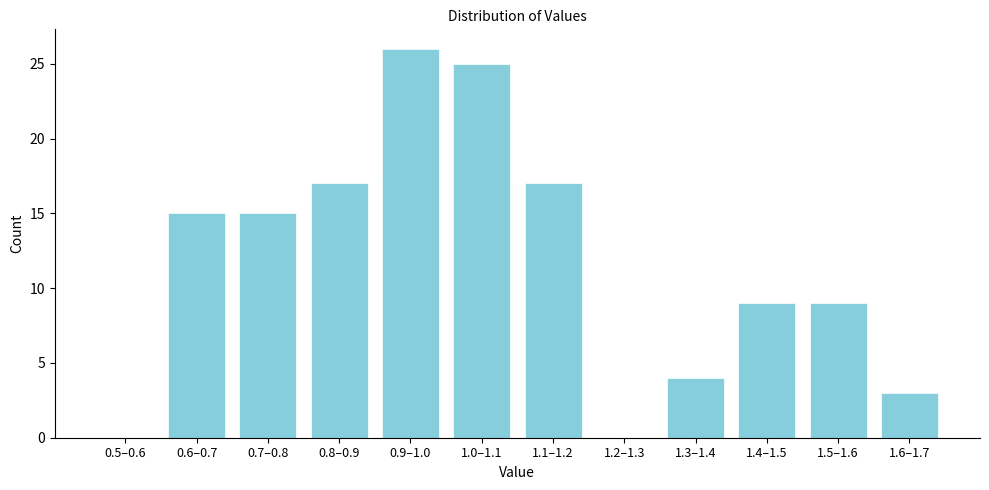

Reading right to left, list all the values displayed in this chart.

1.6–1.7=3	1.5–1.6=9	1.4–1.5=9	1.3–1.4=4	1.2–1.3=0	1.1–1.2=17	1.0–1.1=25	0.9–1.0=26	0.8–0.9=17	0.7–0.8=15	0.6–0.7=15	0.5–0.6=0